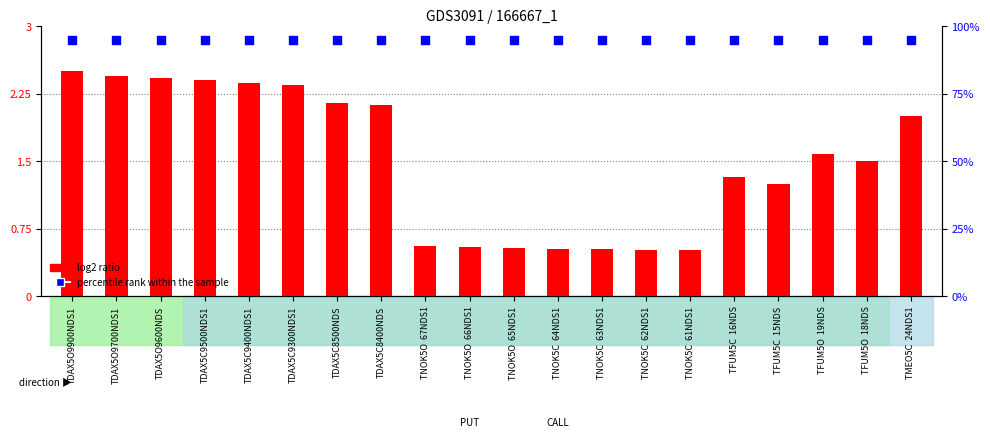

What are all the series names shown in the legend?

log2 ratio, percentile rank within the sample